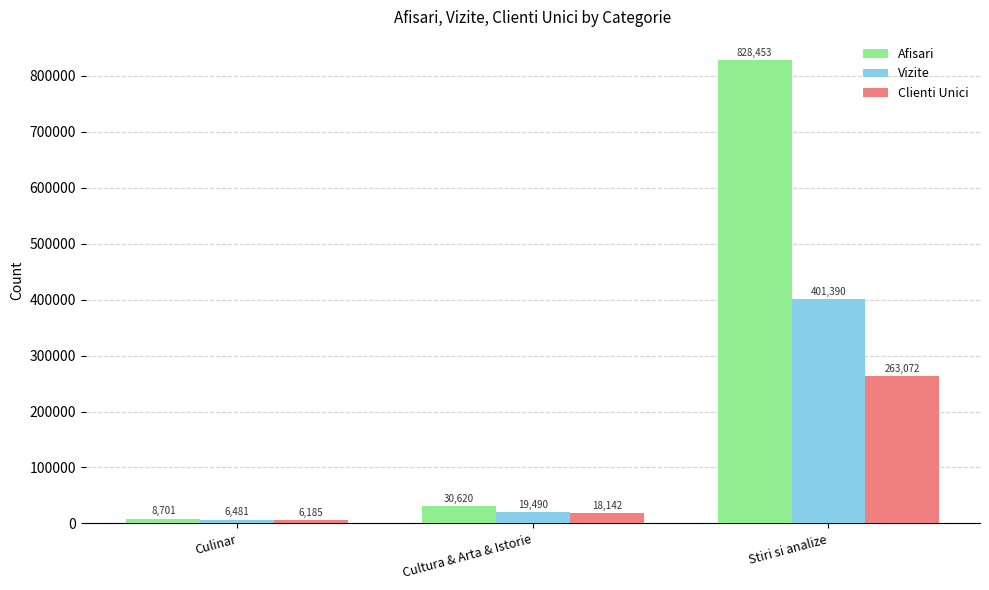

What is the label of the 2nd bar from the left?

Cultura & Arta & Istorie